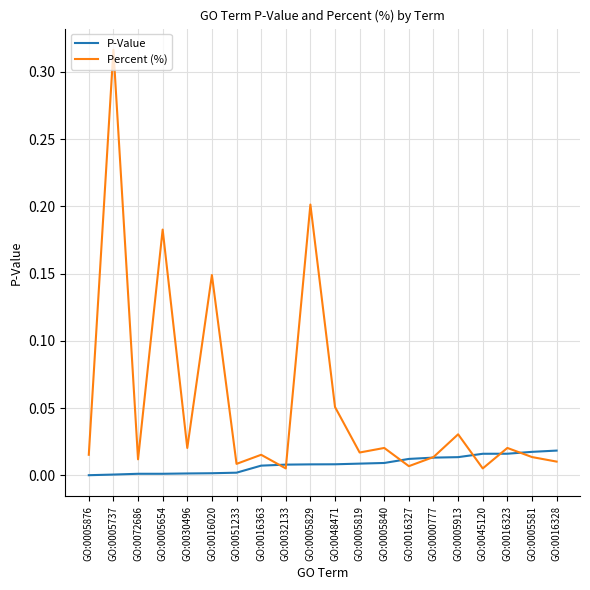

Which series has the largest total across all categories?

Percent (%)